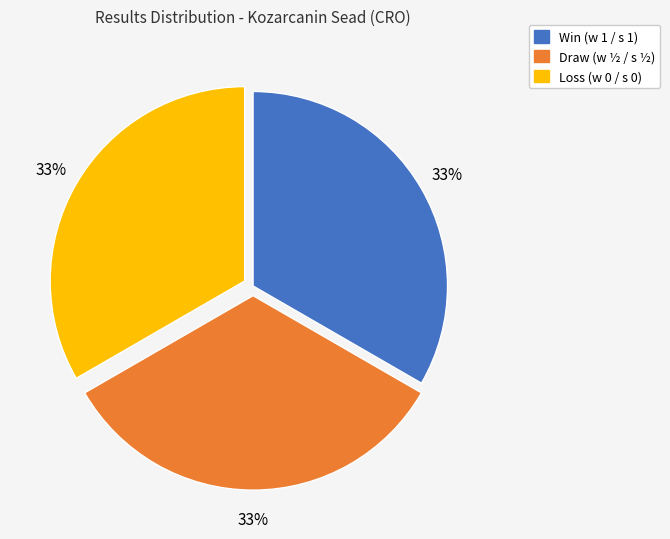

To the nearest percent, what portion does Loss (w 0 / s 0) represent?

33%